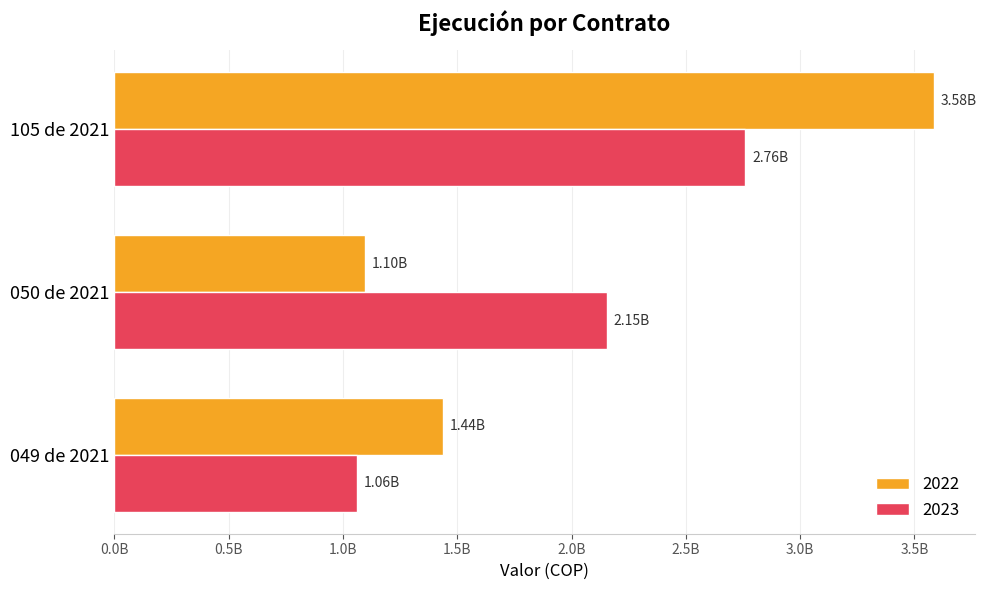

Are the bars grouped side by side (vs. stacked)?

Yes